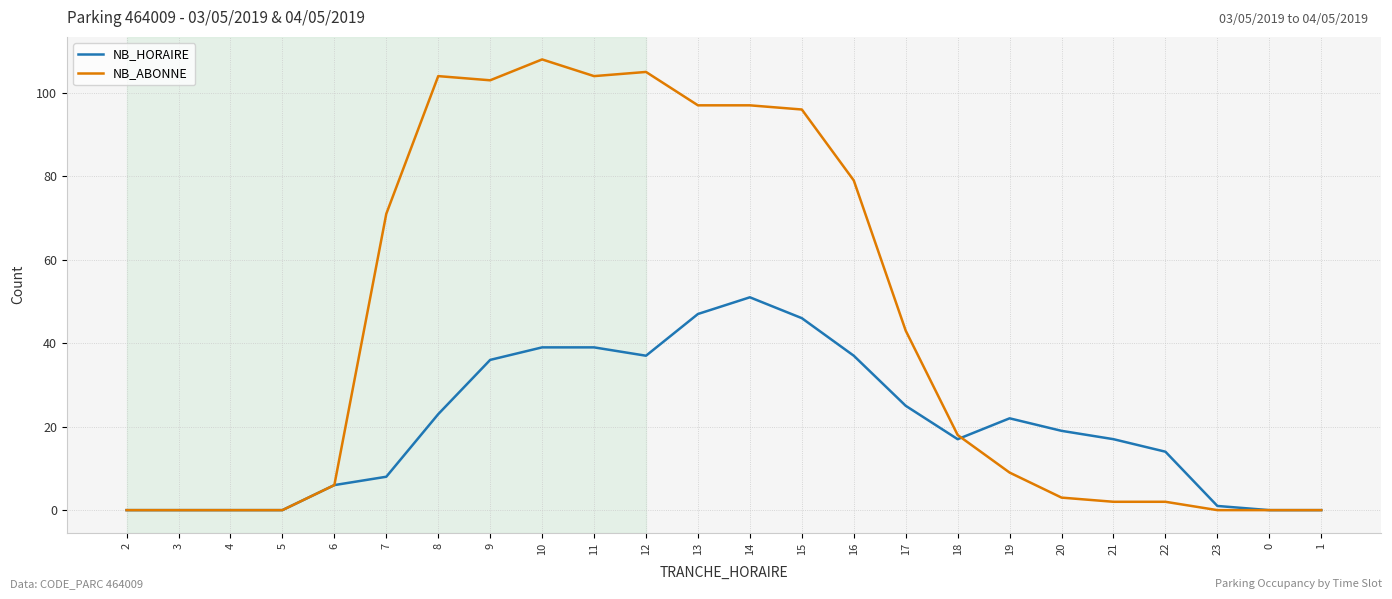

What position from the left is 23?

22